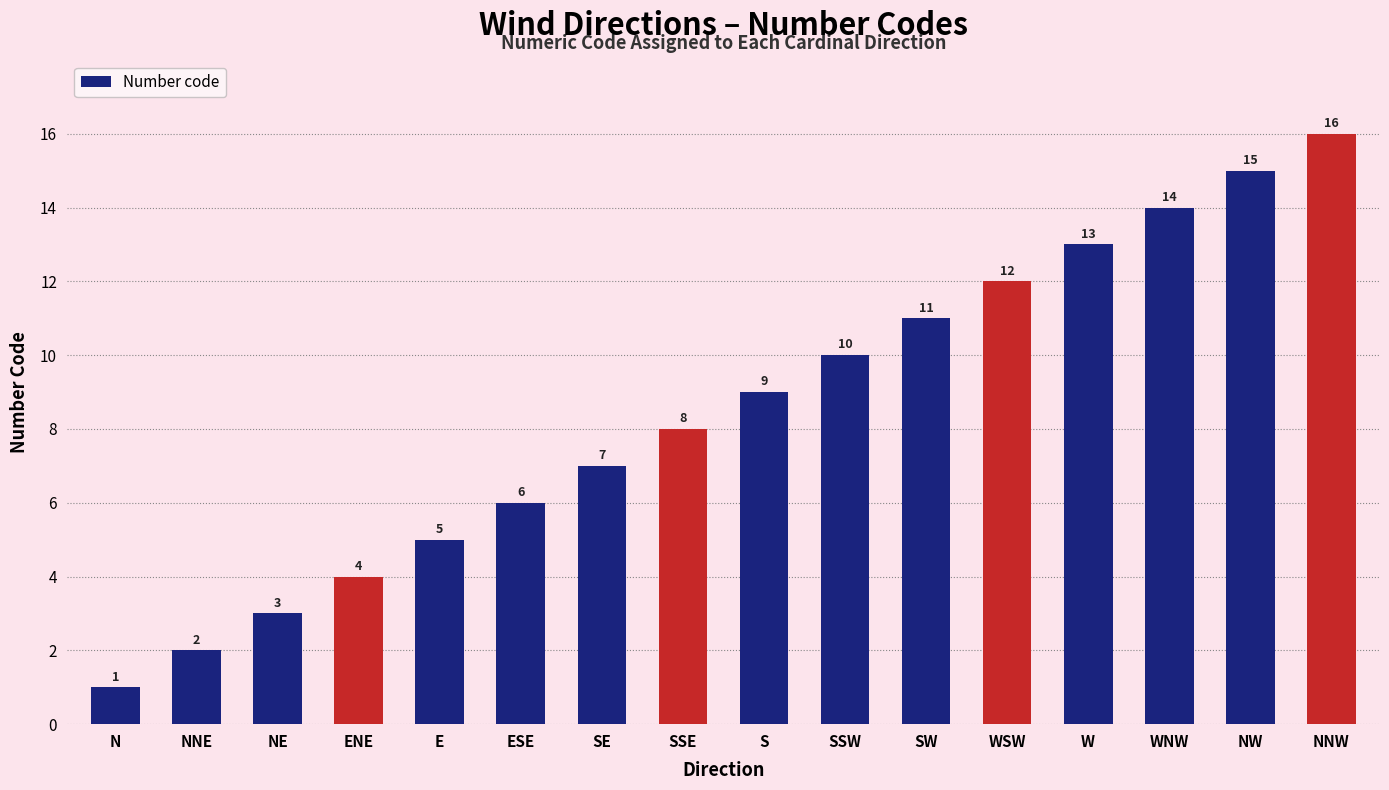

Count the number of data series in this chart.

1